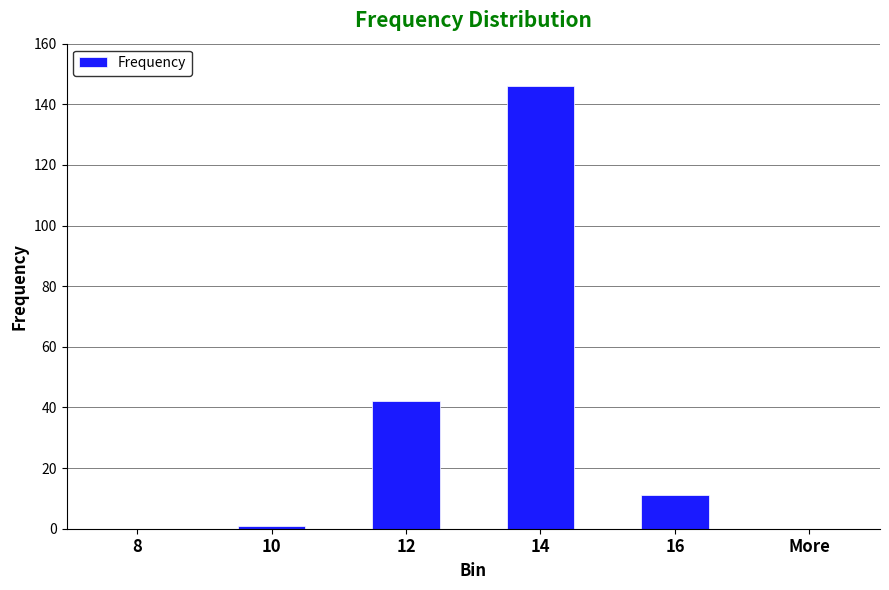

Which category has the highest value across all series?

14